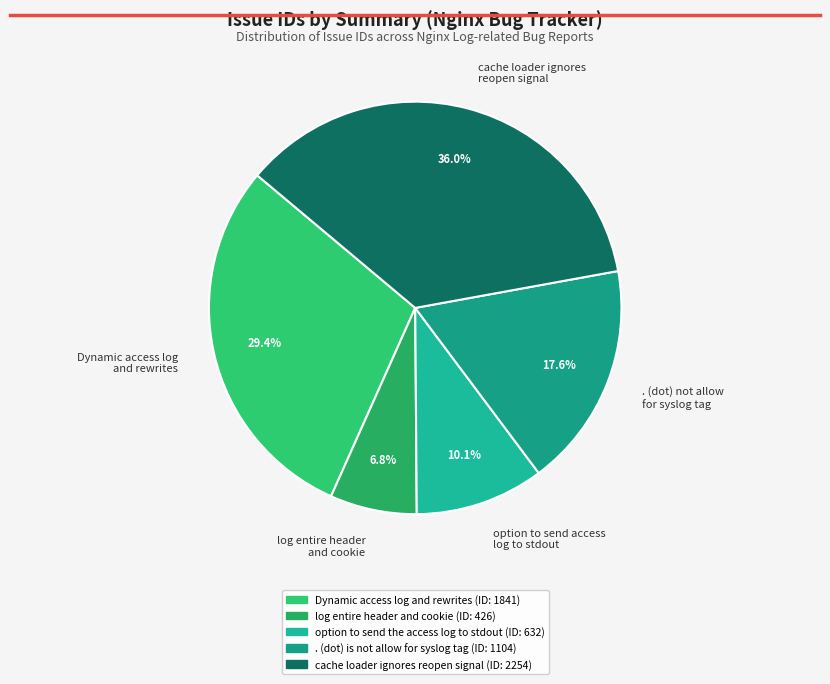

How many segments does this pie chart have?

5